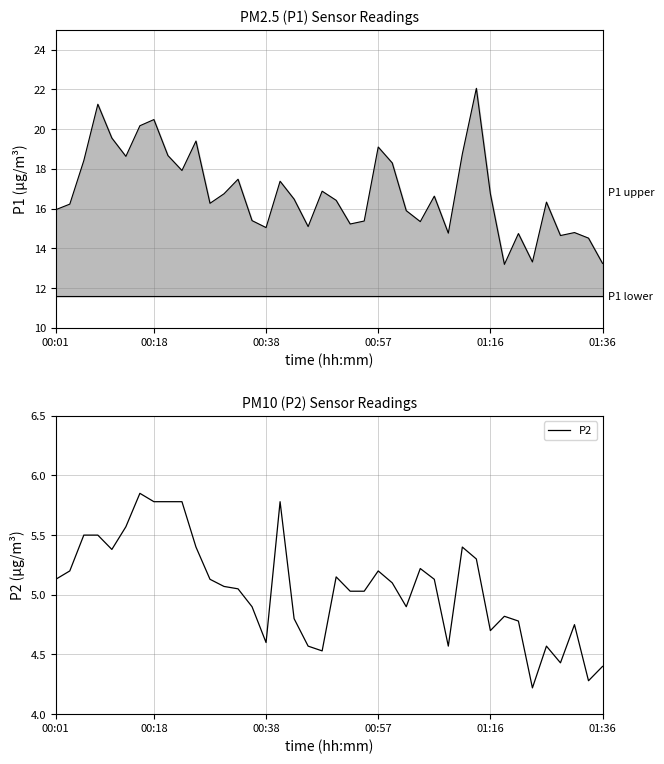

Which has a higher value, 24 or 18?

24